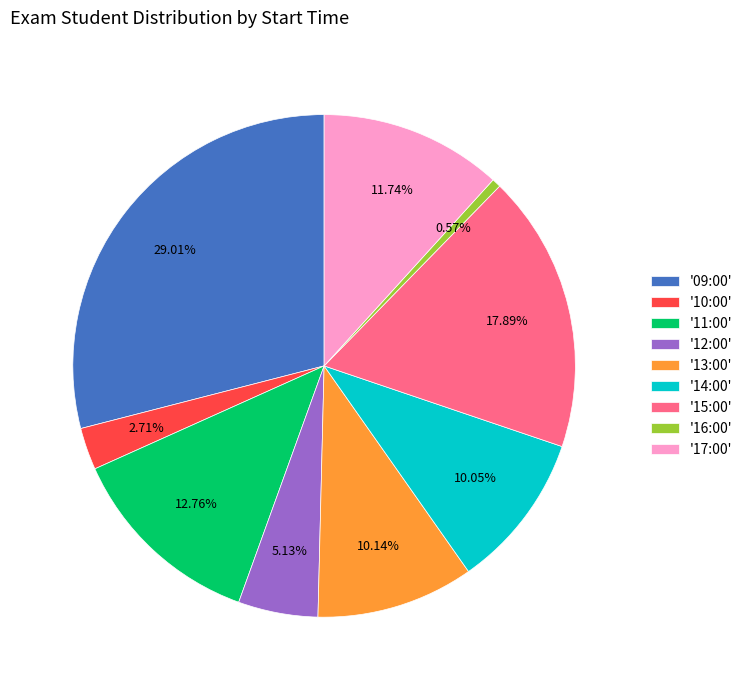

Combined, do '14:00' and '16:00' account for over 50%?

No